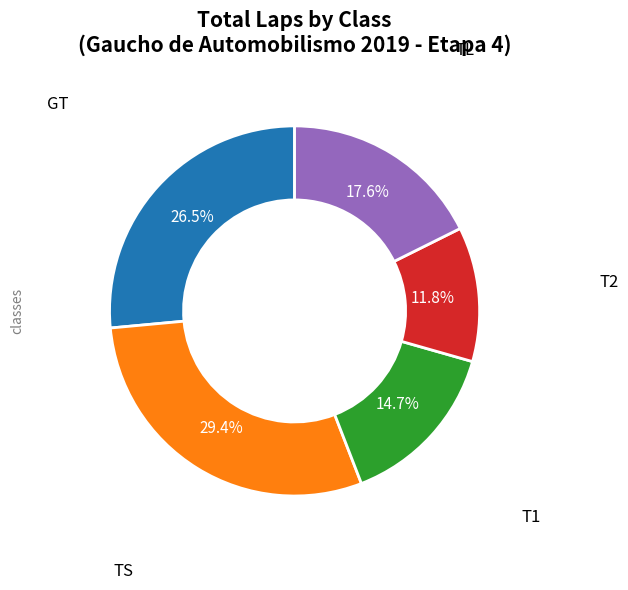

Is there any slice that represents more than half of the pie?

No